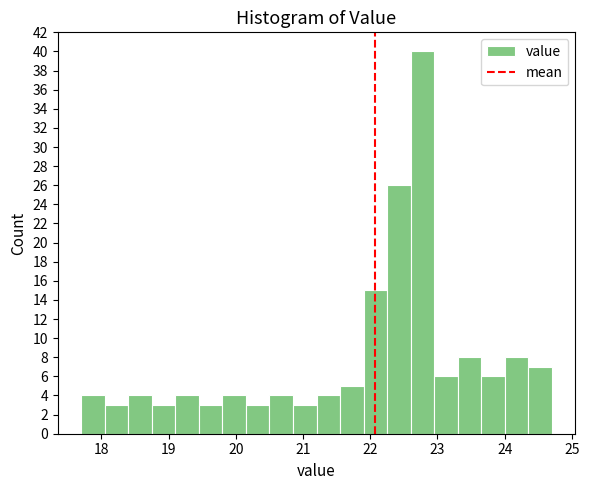

Around what value on the x-axis is the tallest bar? Give the approximate position of its centre, as read against the axis.

22.8